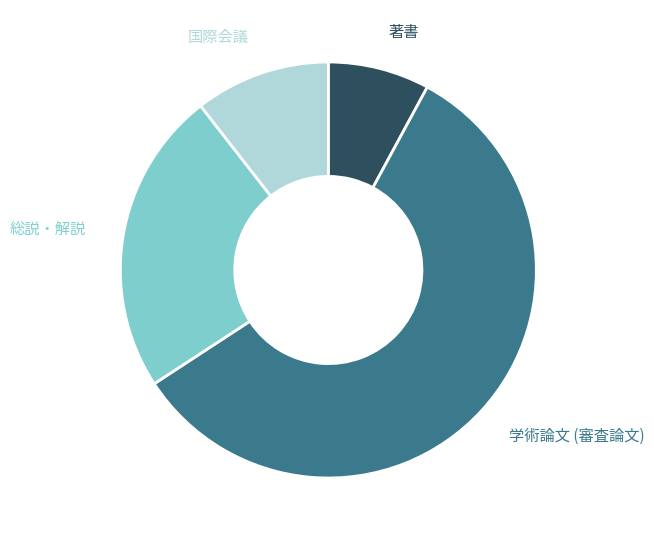

Is there any slice that represents more than half of the pie?

Yes